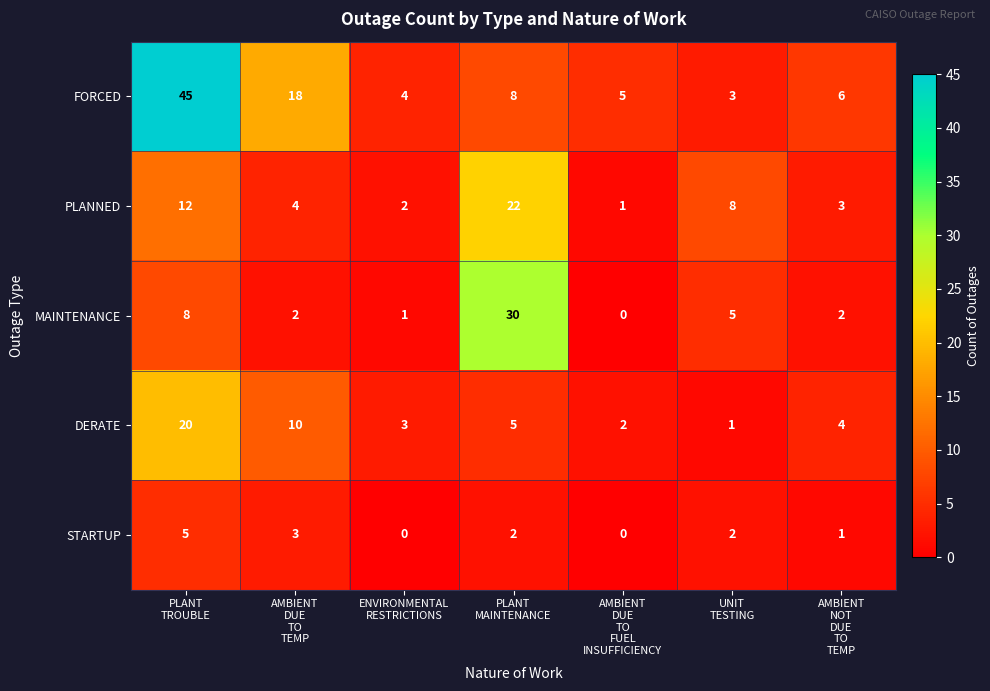

What is the difference between the highest and lowest values at ENVIRONMENTAL
RESTRICTIONS?

4